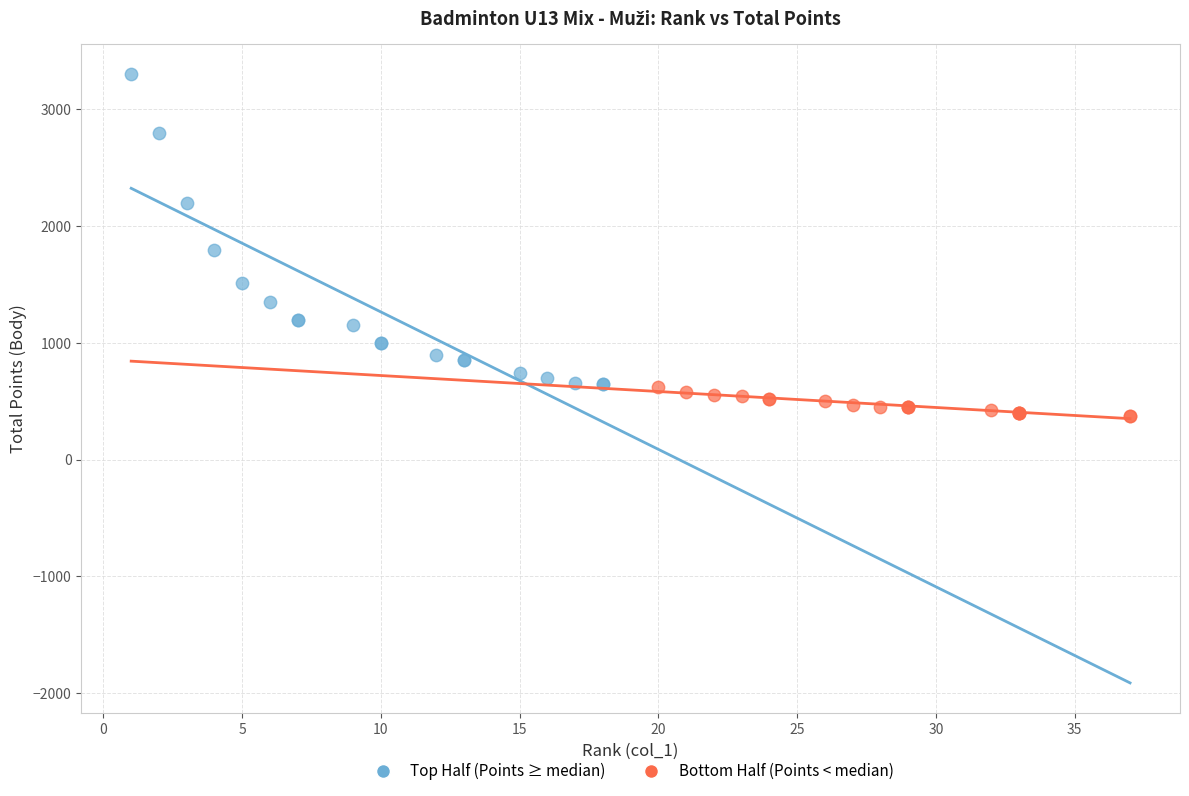

Which series reaches the minimum Y coordinate?

Bottom Half (Points < median)